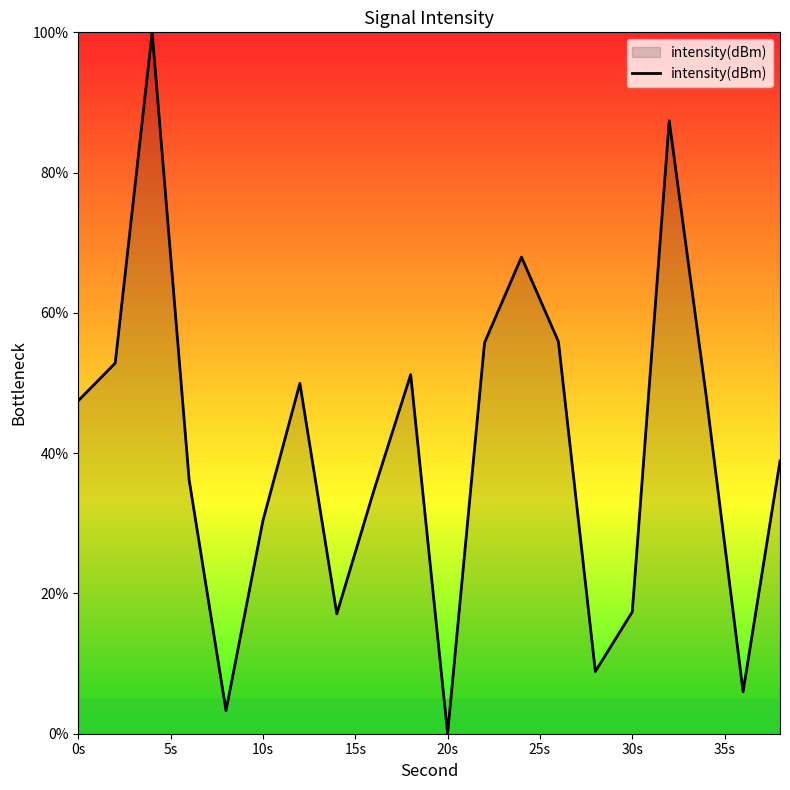

What is the difference between the maximum and minimum values?

100.0